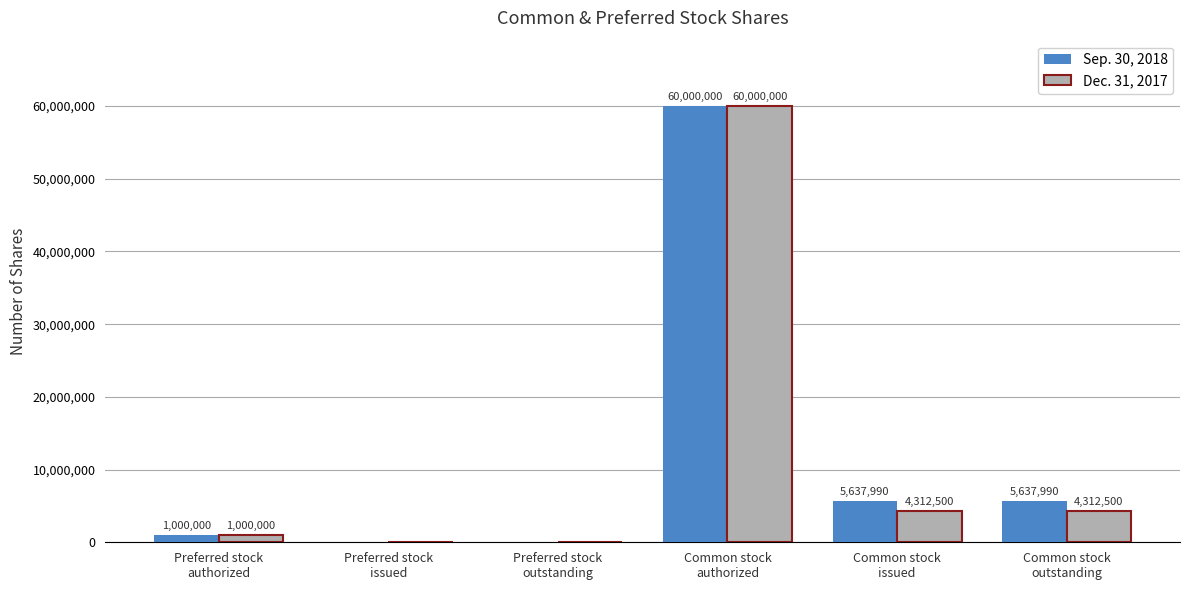

Which series has the largest total across all categories?

Sep. 30, 2018